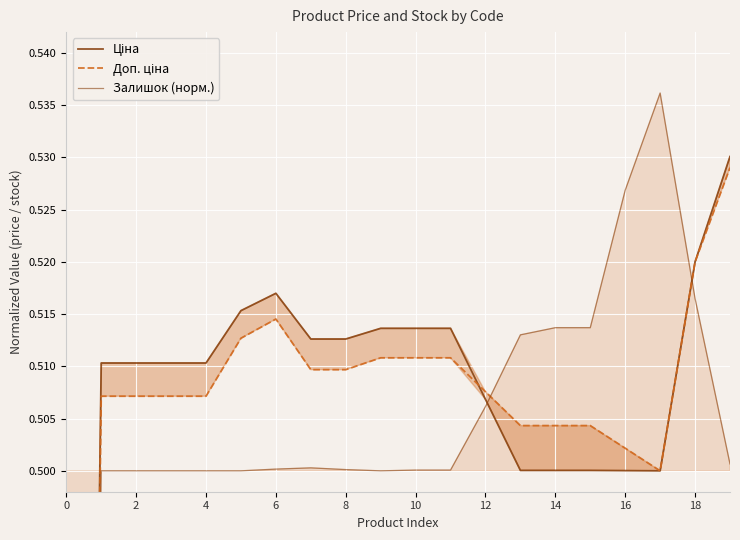

True or false: Ціна and Залишок (норм.) intersect in this chart.

True